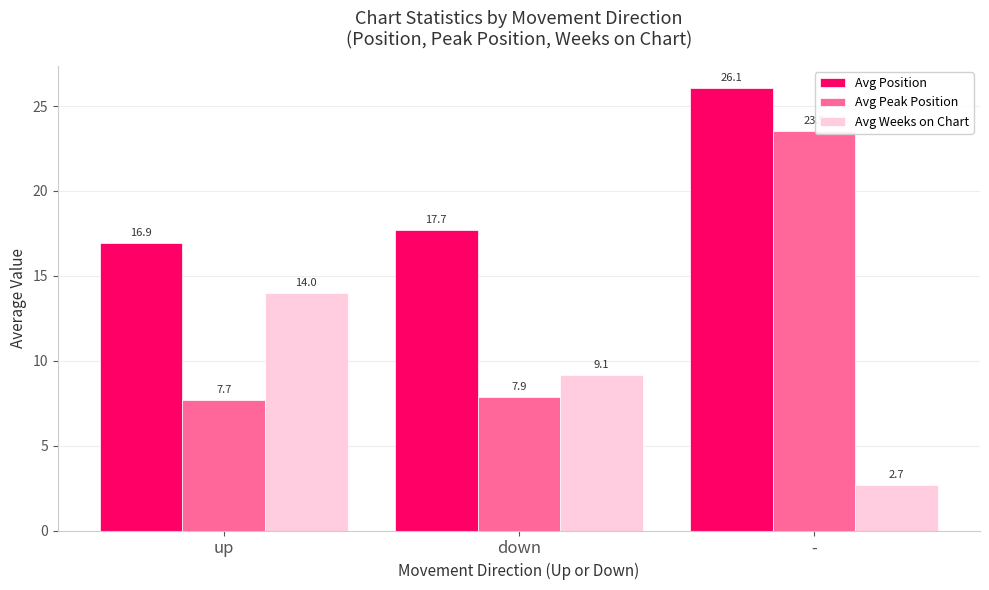

What is the sum of all Avg Position values?

60.7